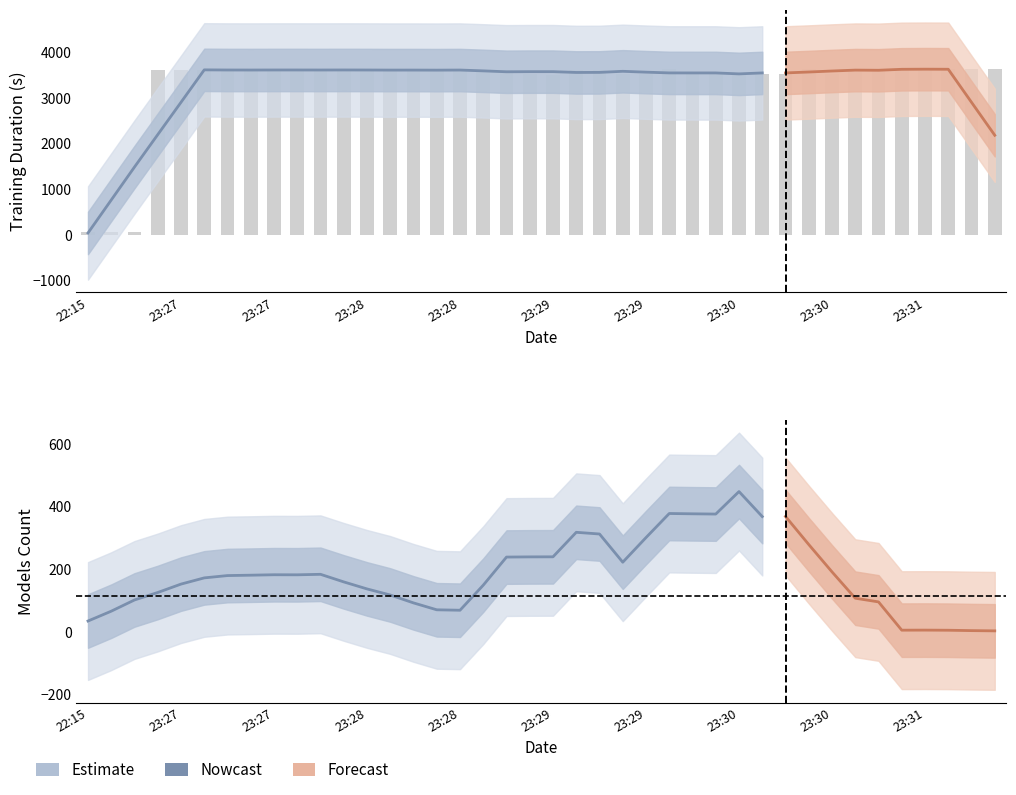

At which label does training_duration reach its minimum?

2021-11-18T22:15:14